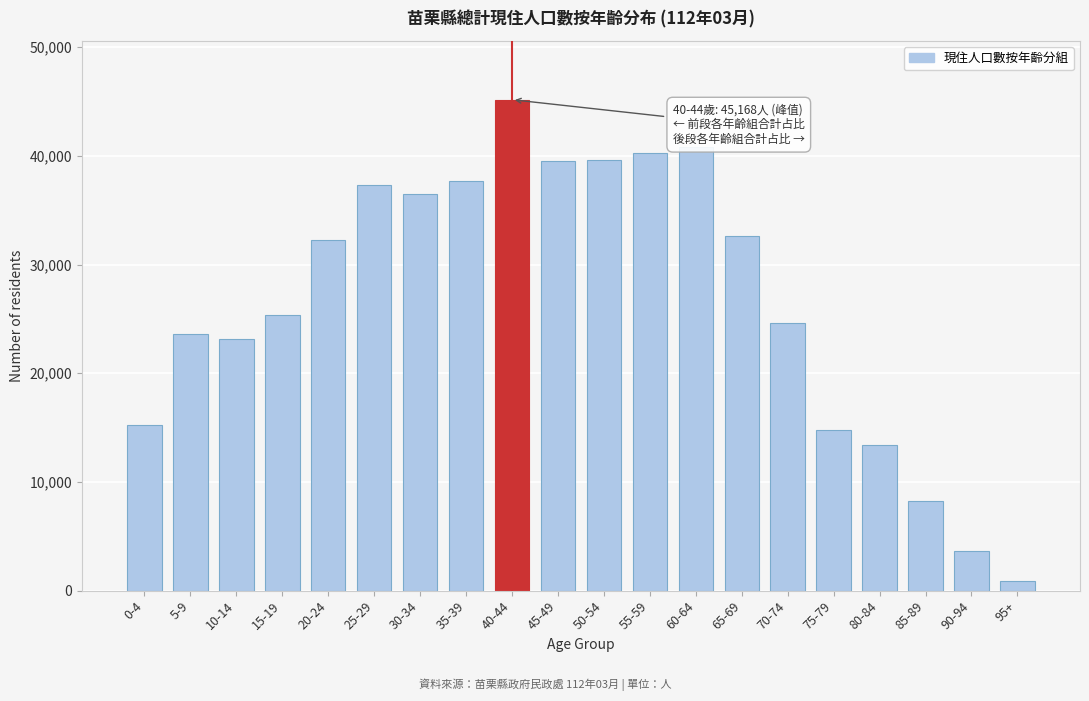

What is the label of the 2nd bar from the left?

5-9